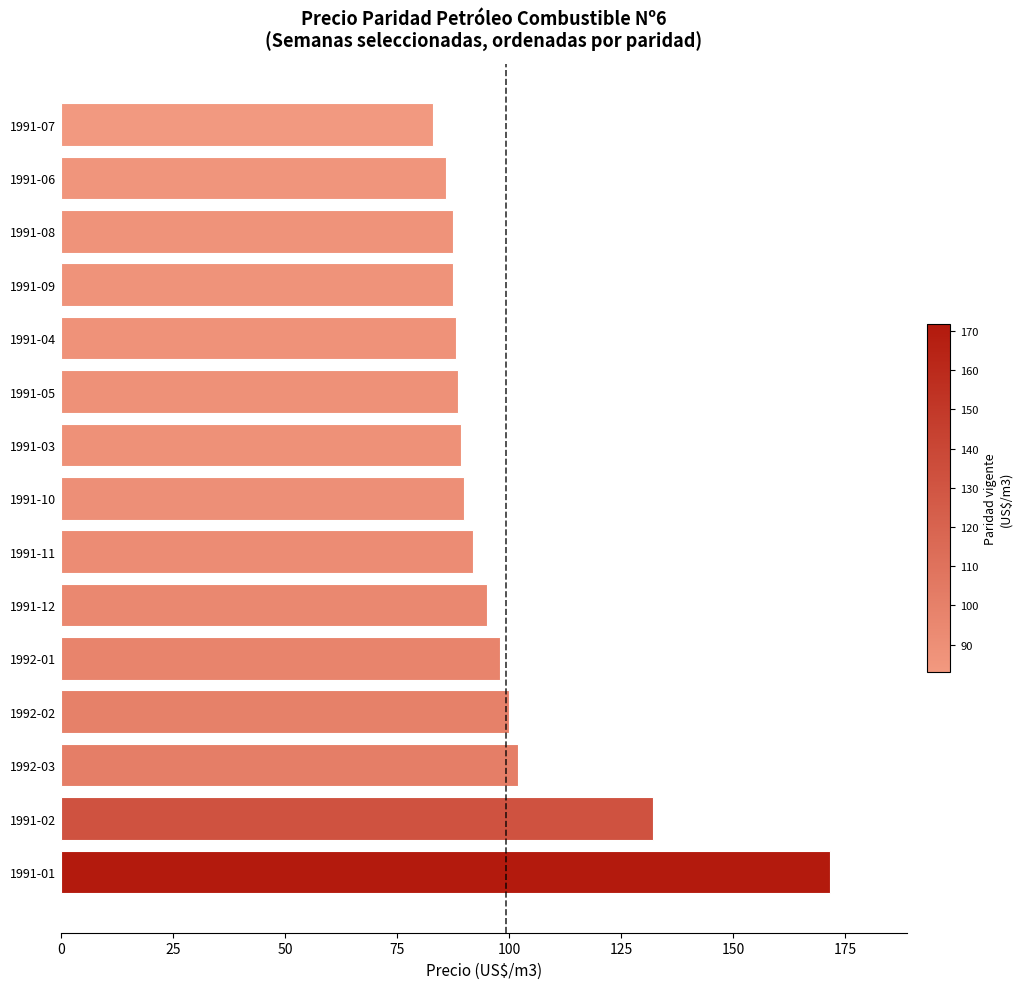

How many bars are there in total?

15